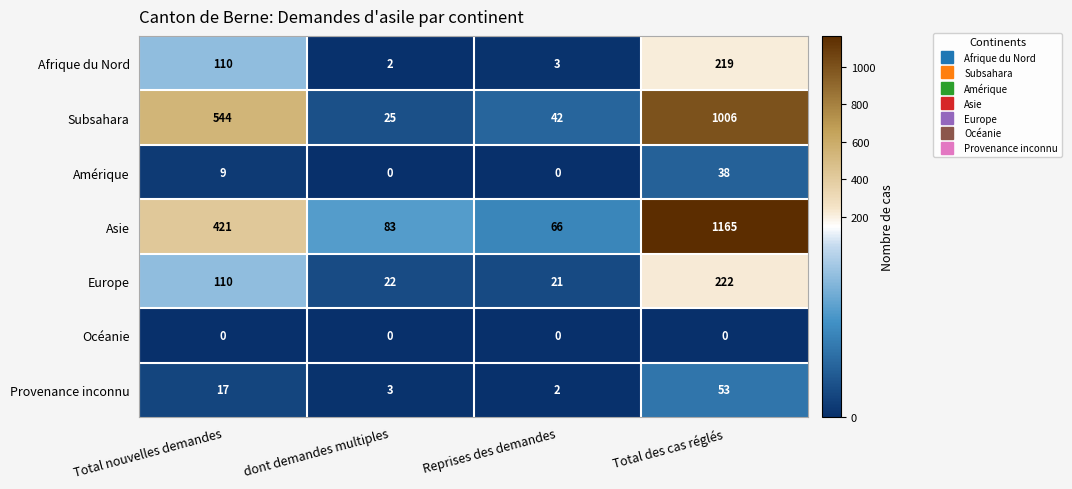

Reading left to right, list all the values displayed in this chart.

Afrique du Nord: 110	2	3	219
Subsahara: 544	25	42	1006
Amérique: 9	0	0	38
Asie: 421	83	66	1165
Europe: 110	22	21	222
Océanie: 0	0	0	0
Provenance inconnu: 17	3	2	53